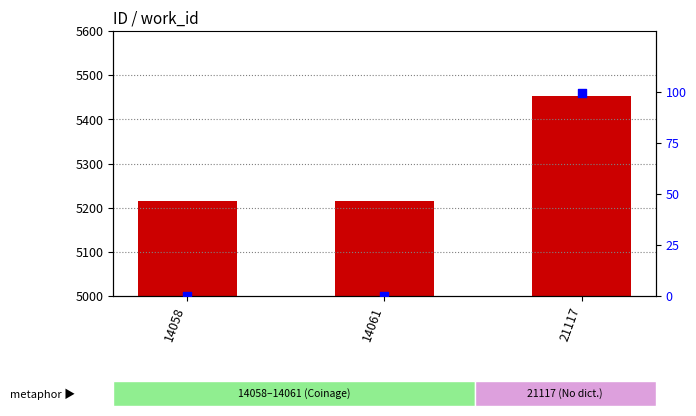

Which series contains the lowest Y value?

percentile rank within the sample